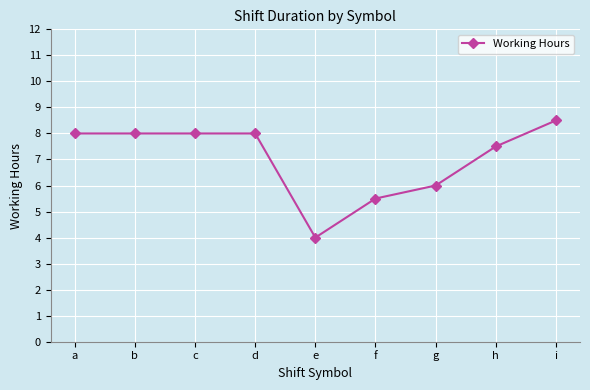

What is the change in value from a to g?

-2.0